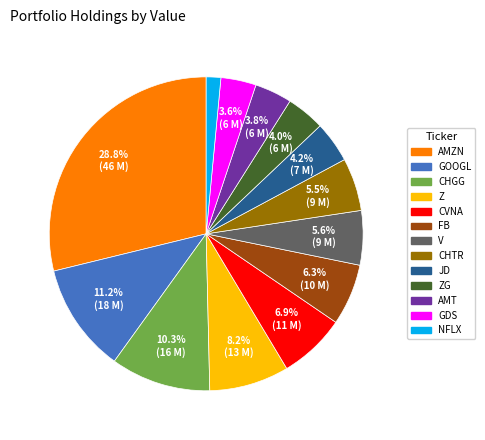

What percentage is the GOOGL slice, to the nearest percent?

11%